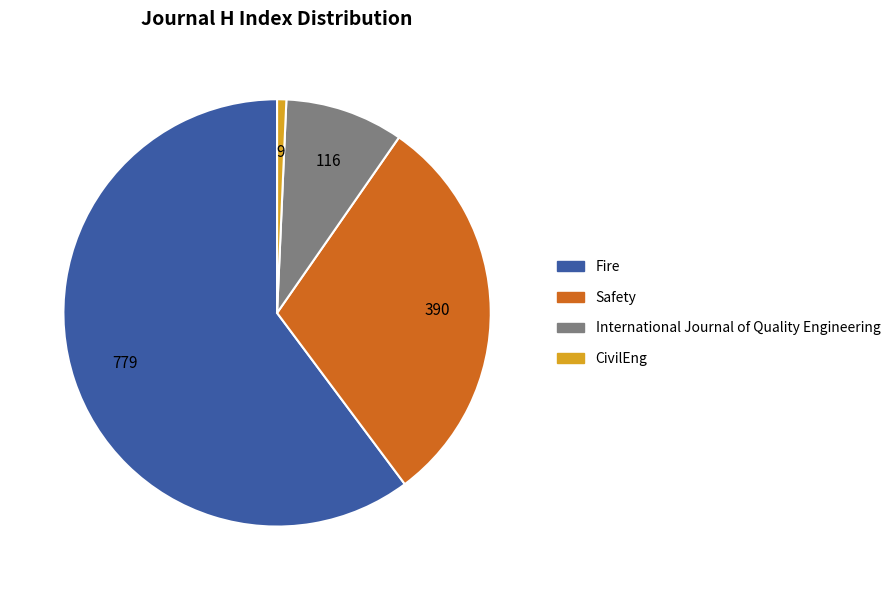

Between International Journal of Quality Engineering and Safety, which is larger?

Safety